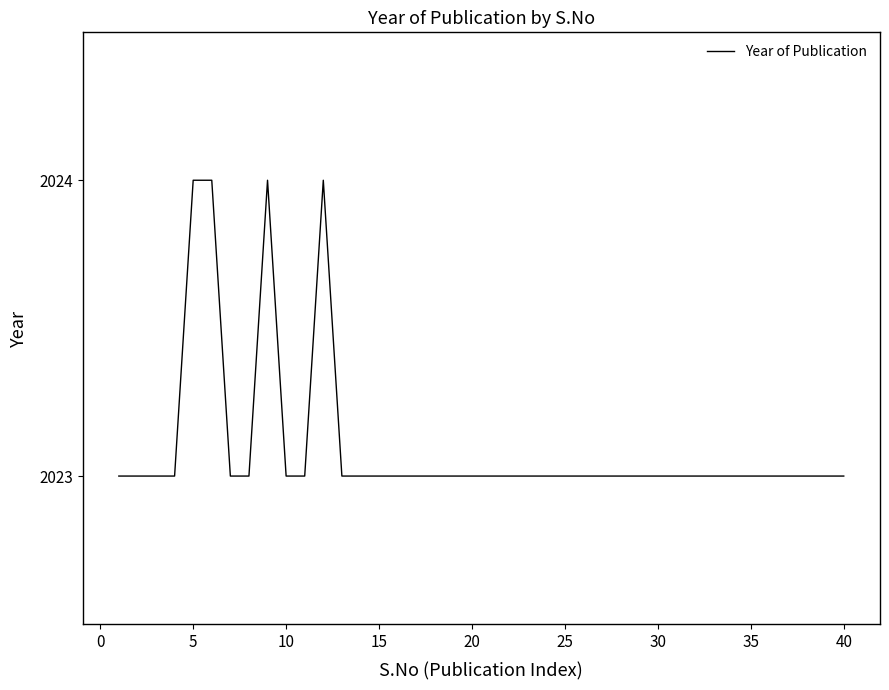

What is the smallest value displayed?

2023